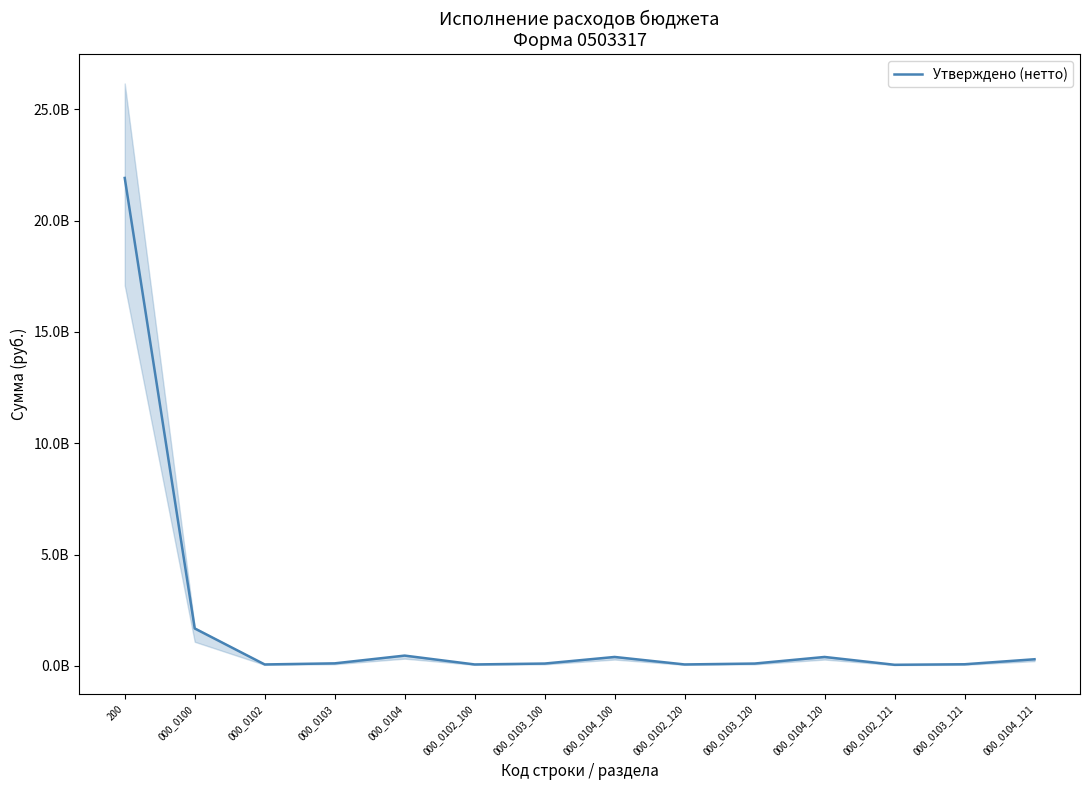

Reading left to right, transcribe all the data shown in this chart.

200=21913065115.0	000_0100=1681668969.9	000_0102=65624679.4	000_0103=114828730.1	000_0104=463198008.5	000_0102_100=65623679.4	000_0103_100=105975463.6	000_0104_100=402052928.4	000_0102_120=65623679.4	000_0103_120=105975463.6	000_0104_120=402052928.4	000_0102_121=50365462.9	000_0103_121=74041381.4	000_0104_121=299170530.7